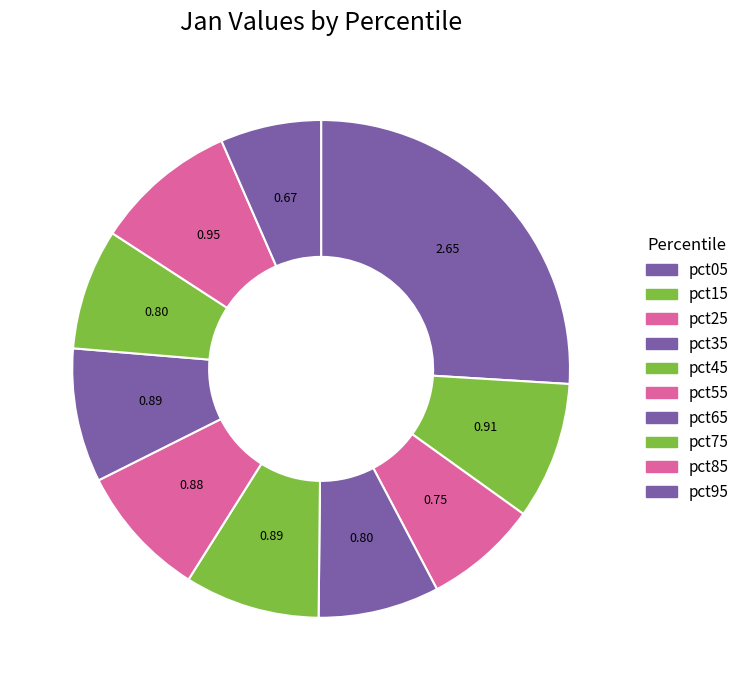

Count the number of slices in the pie.

10